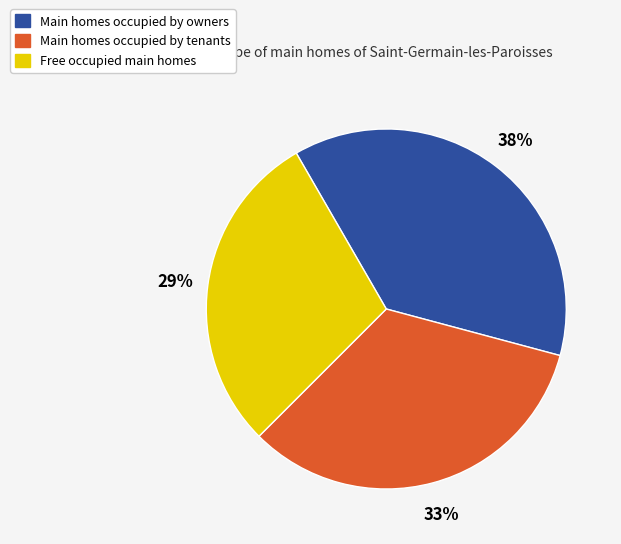

To the nearest percent, what portion does Main homes occupied by owners represent?

38%